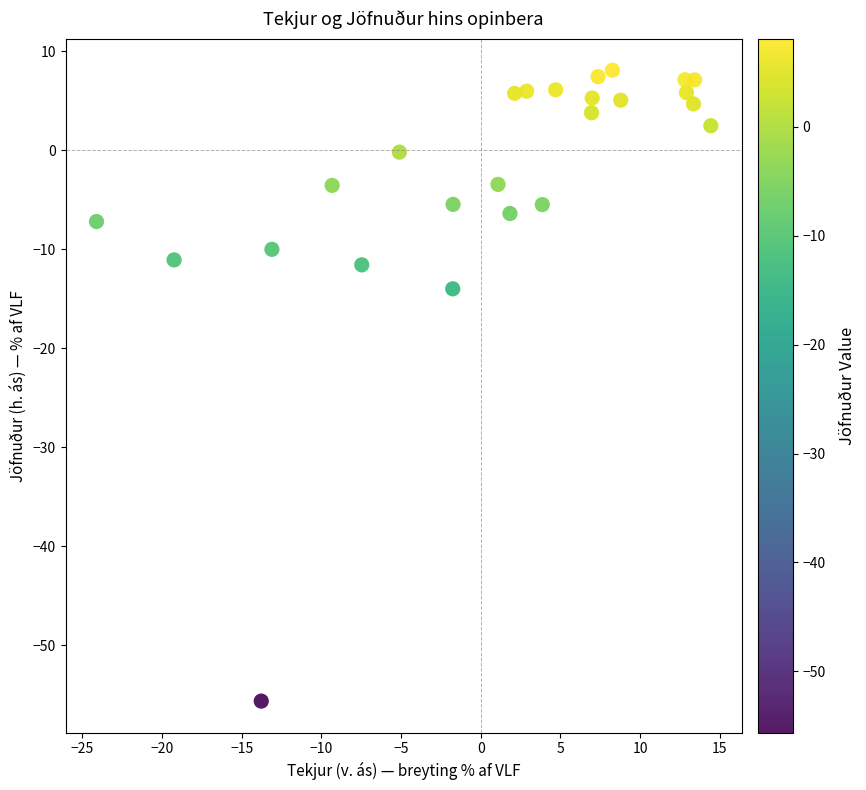

What Y value in the scatter plot is closest to -23?

-14.0